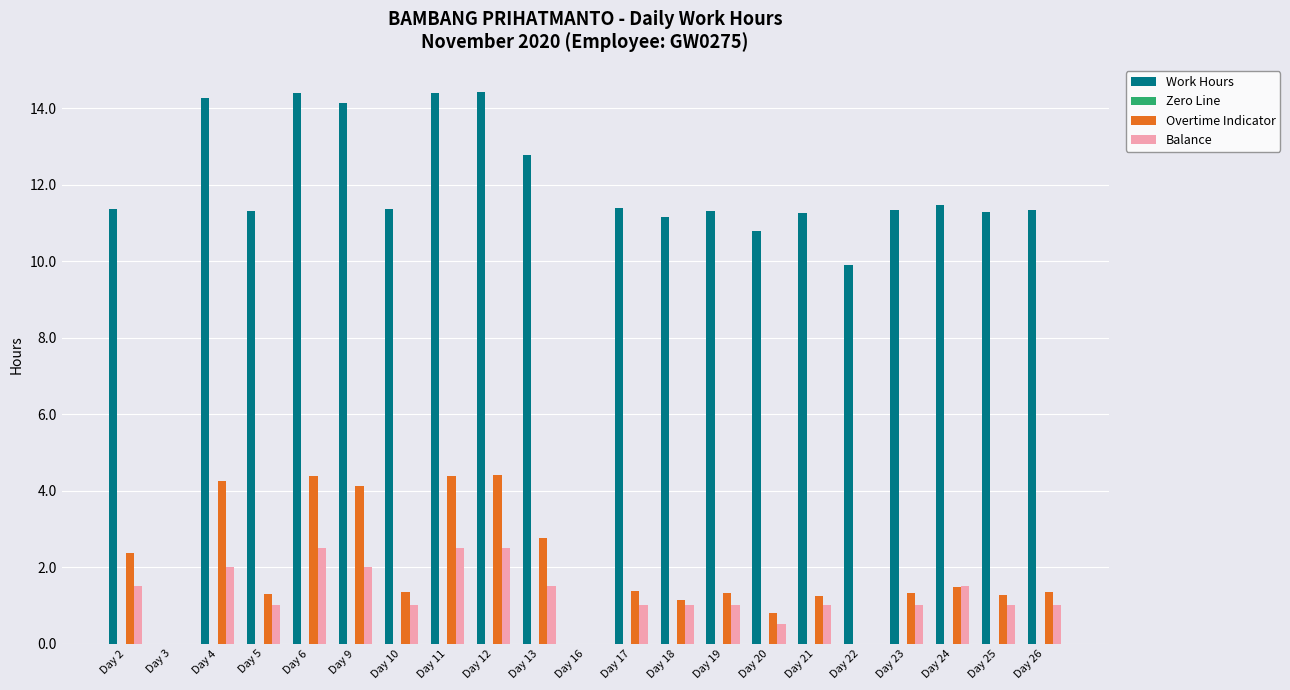

Does the chart contain stacked bars?

No